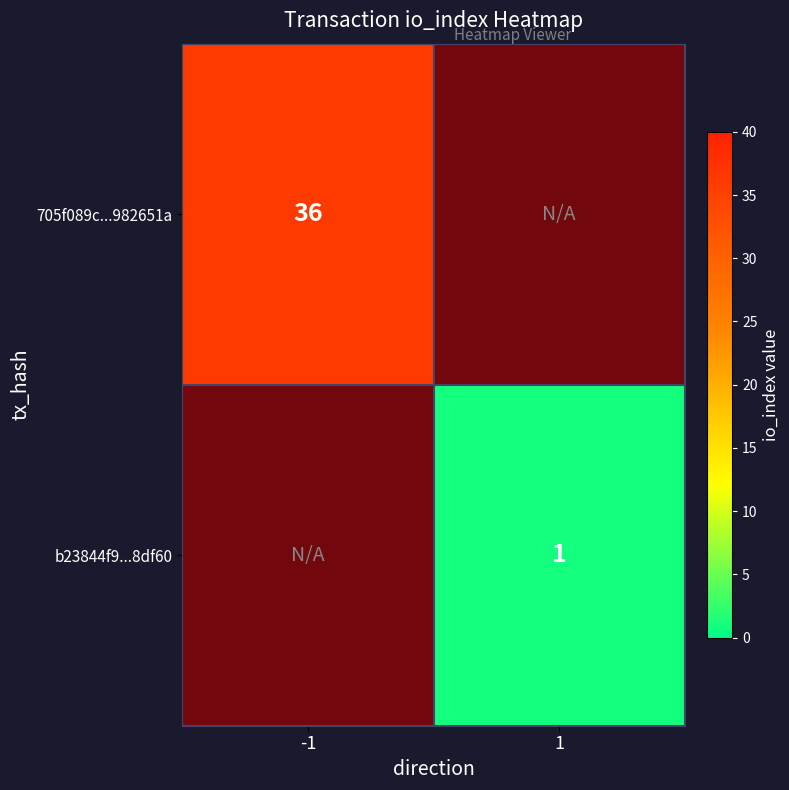

The value of 705f089c...982651a at -1 is 9.4. True or false?

False